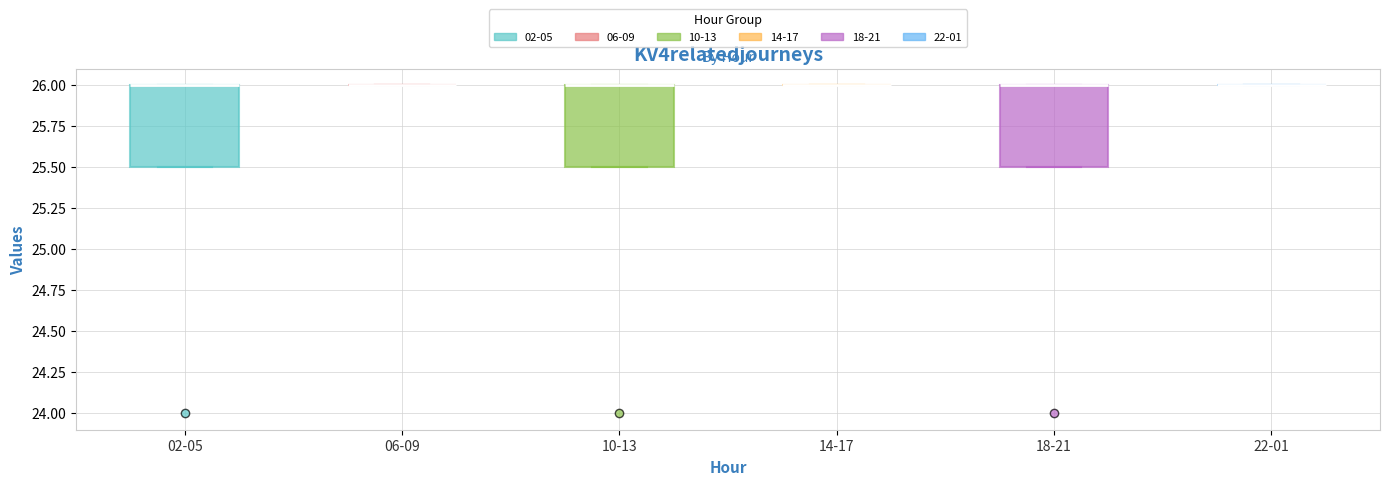

Reading left to right, transcribe this box plot: for each box, give where its median line is, the range the box spans, and where its two whiskers end, as read against the y-axis. The values are not printed on the chart, so give them approximately, as read against the axis.

02-05: median 26.0 (drawn on the box's upper edge), box 25.5 to 26.0, whiskers 25.5 to 26.0
06-09: box collapsed to a line at 26.0, whiskers 26.0 to 26.0
10-13: median 26.0 (drawn on the box's upper edge), box 25.5 to 26.0, whiskers 25.5 to 26.0
14-17: box collapsed to a line at 26.0, whiskers 26.0 to 26.0
18-21: median 26.0 (drawn on the box's upper edge), box 25.5 to 26.0, whiskers 25.5 to 26.0
22-01: box collapsed to a line at 26.0, whiskers 26.0 to 26.0